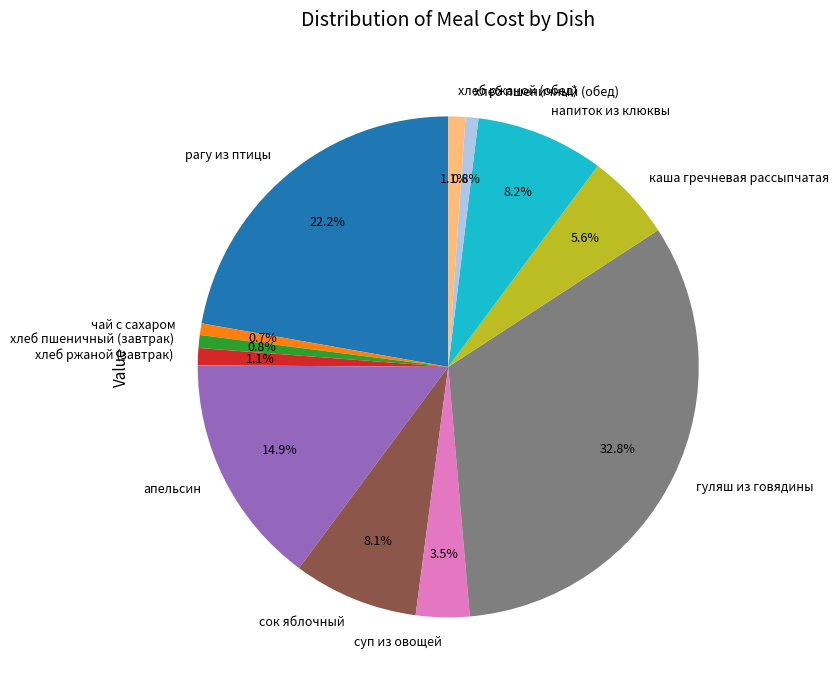

True or false: сок яблочный accounts for 8% of the total.

True